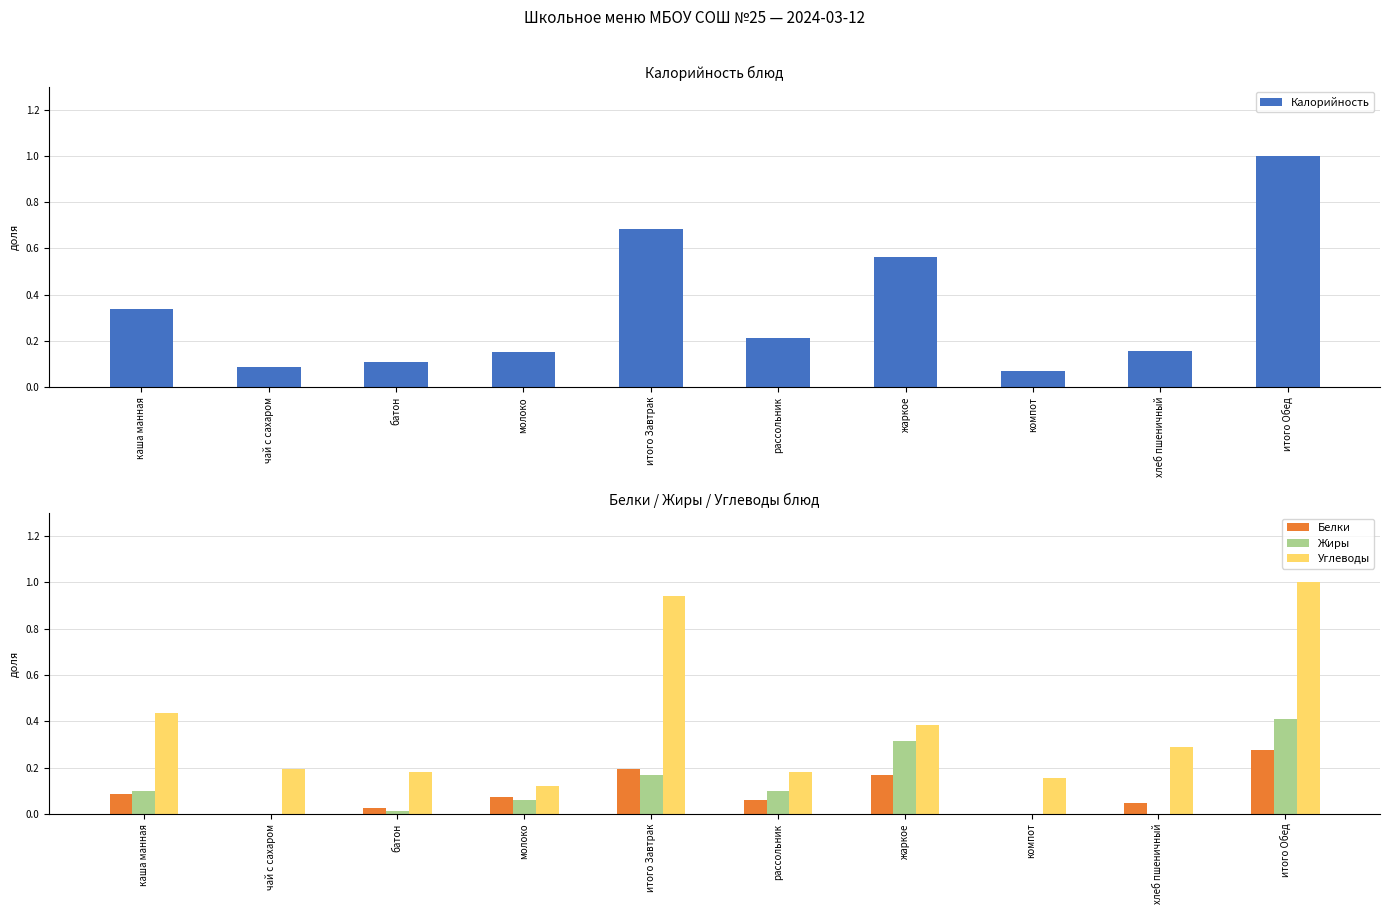

Is it true that Углеводы equals 0.2 at чай с сахаром?

True